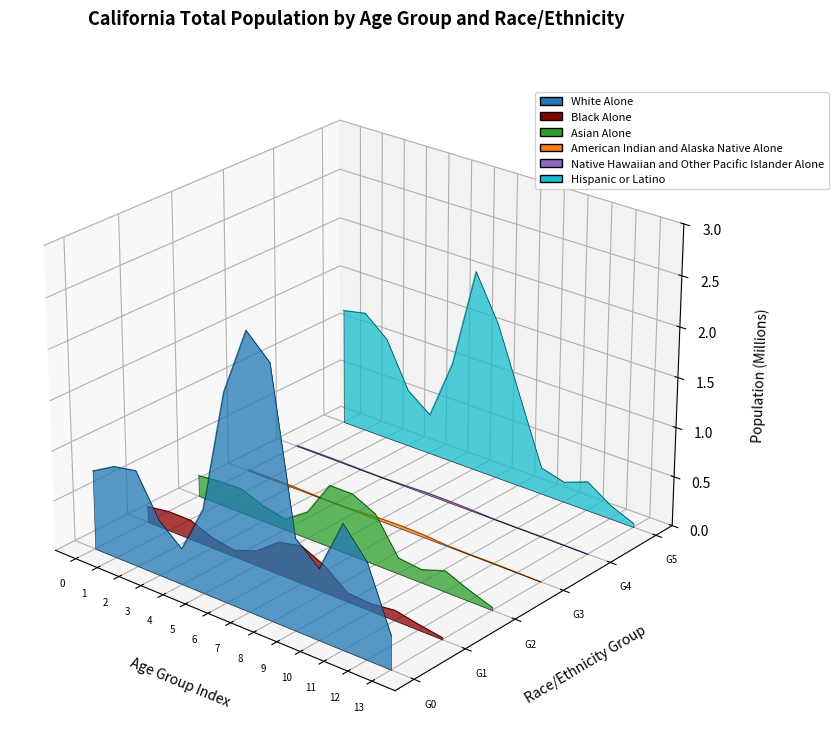

Which category has the lowest value in the Native Hawaiian and Other Pacific Islander Alone series?

13